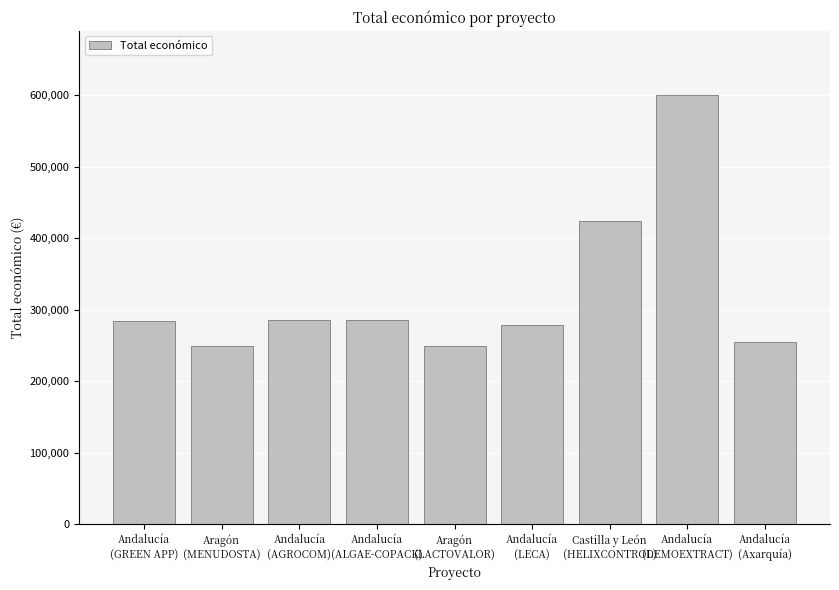

What is the label of the 7th bar from the right?

Andalucía
(AGROCOM)